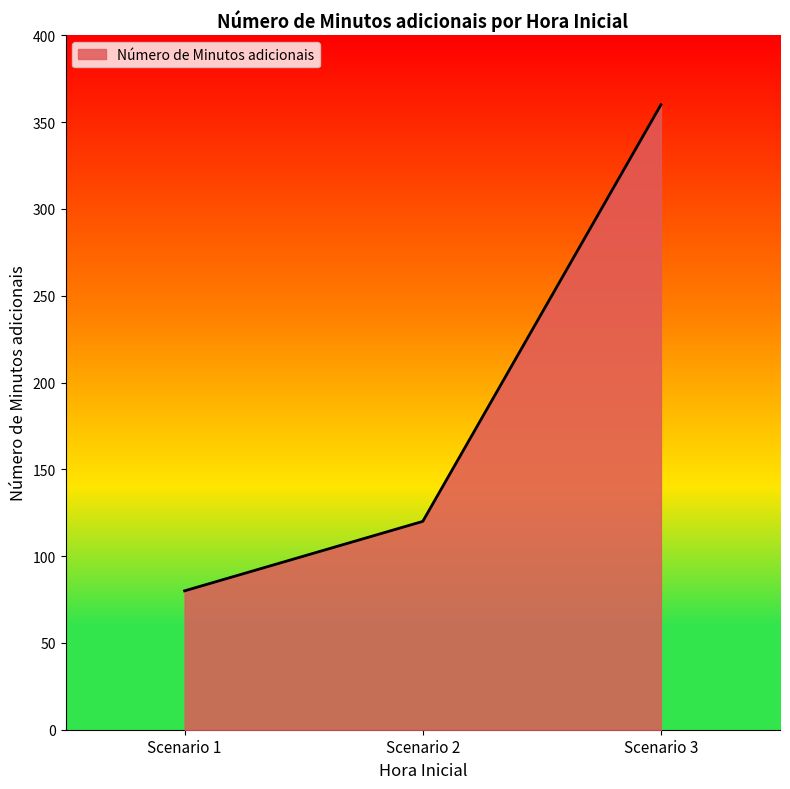

How many lines are shown in the chart?

1